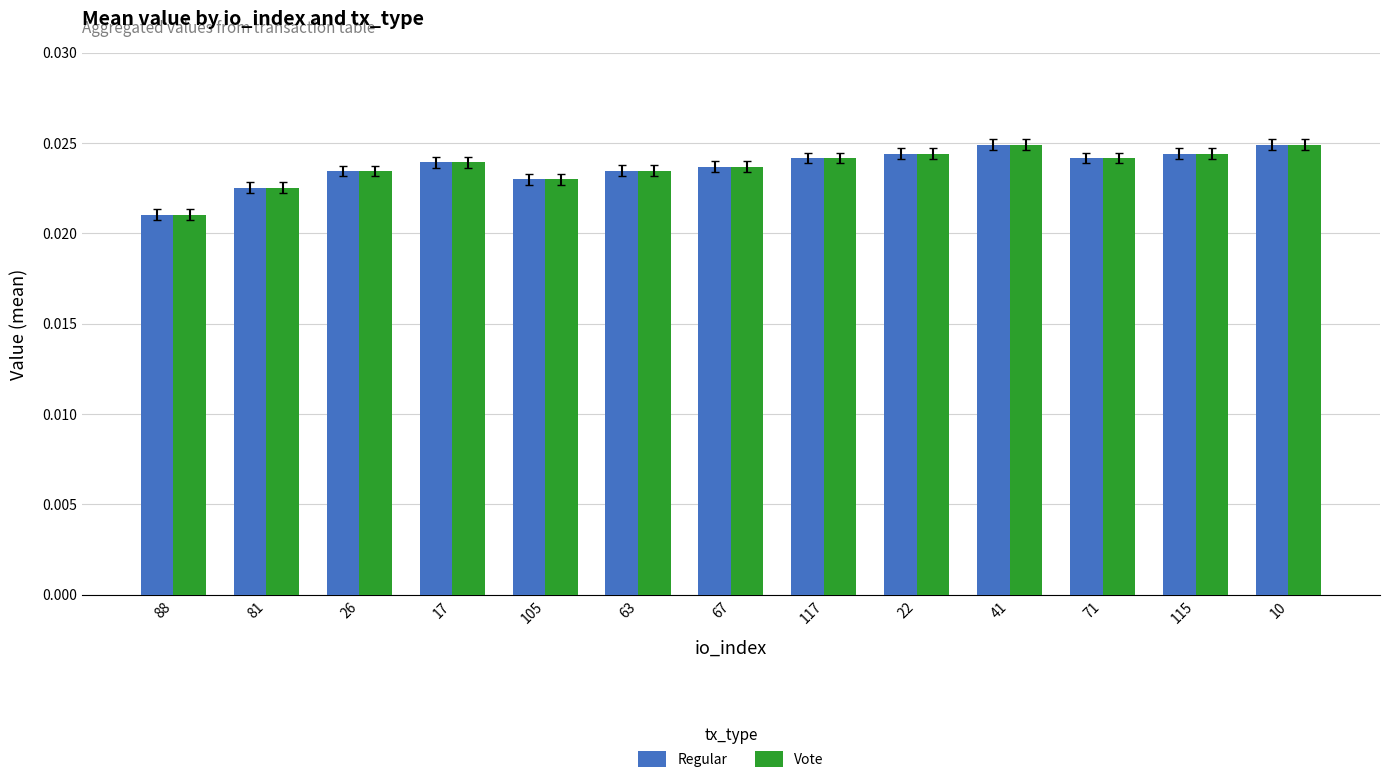

At how many categories does at least one series exceed 0?

13